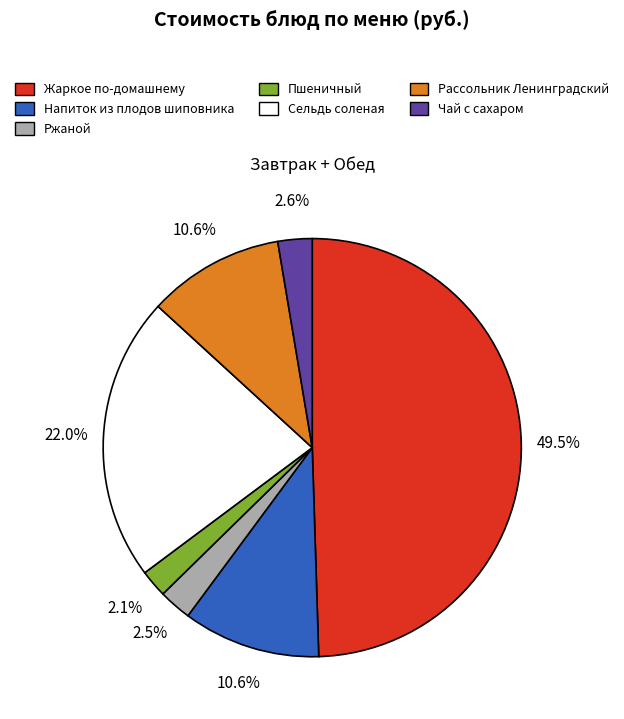

To the nearest percent, what percentage of the pie is Напиток из плодов шиповника?

11%